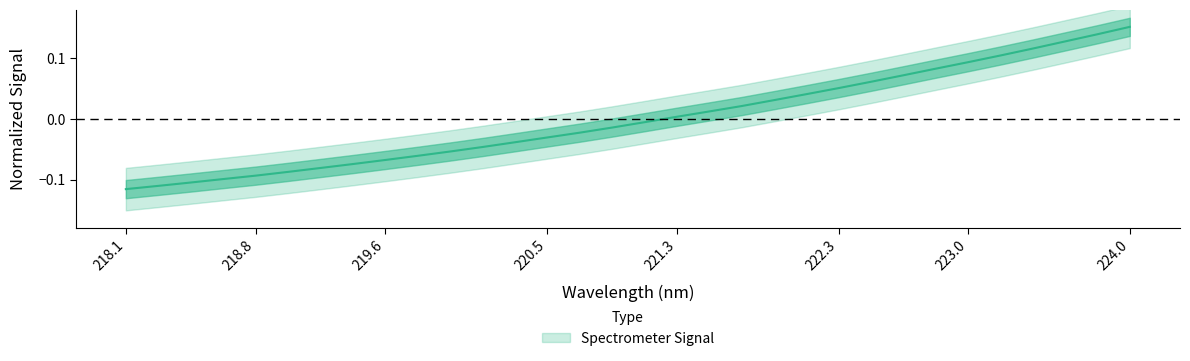

Reading right to left, extract all data points from this chart.

0.2	0.1	0.1	0.1	0.1	0.1	0.1	0.1	0.1	0.1	0.0	0.0	0.0	0.0	0.0	-0.0	-0.0	-0.0	-0.0	-0.0	-0.0	-0.1	-0.1	-0.1	-0.1	-0.1	-0.1	-0.1	-0.1	-0.1	-0.1	-0.1